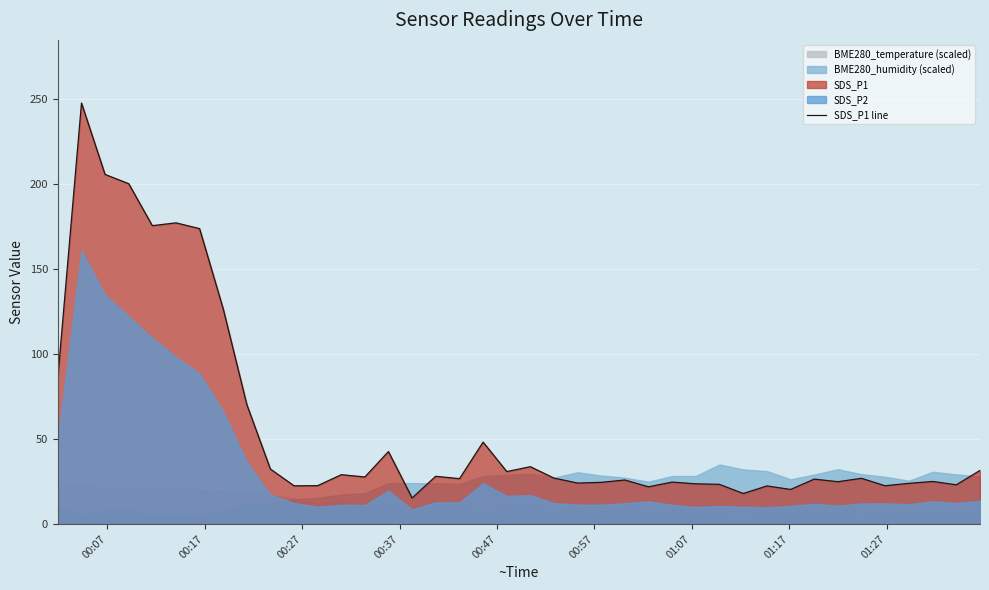

Is it true that the value at 00:57 is 294.5?

False